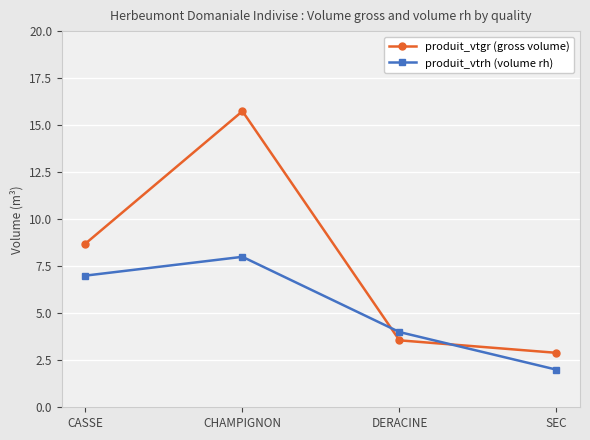

Rank the series at DERACINE from highest to lowest value.

produit_vtrh (volume rh), produit_vtgr (gross volume)